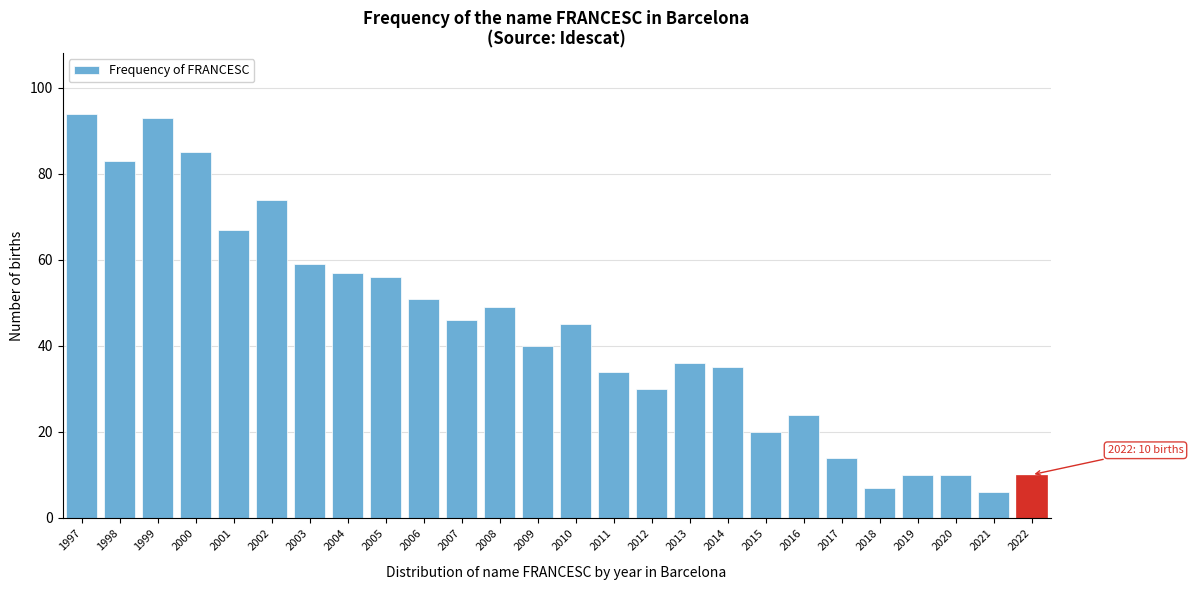

Reading left to right, extract all data points from this chart.

94	83	93	85	67	74	59	57	56	51	46	49	40	45	34	30	36	35	20	24	14	7	10	10	6	10